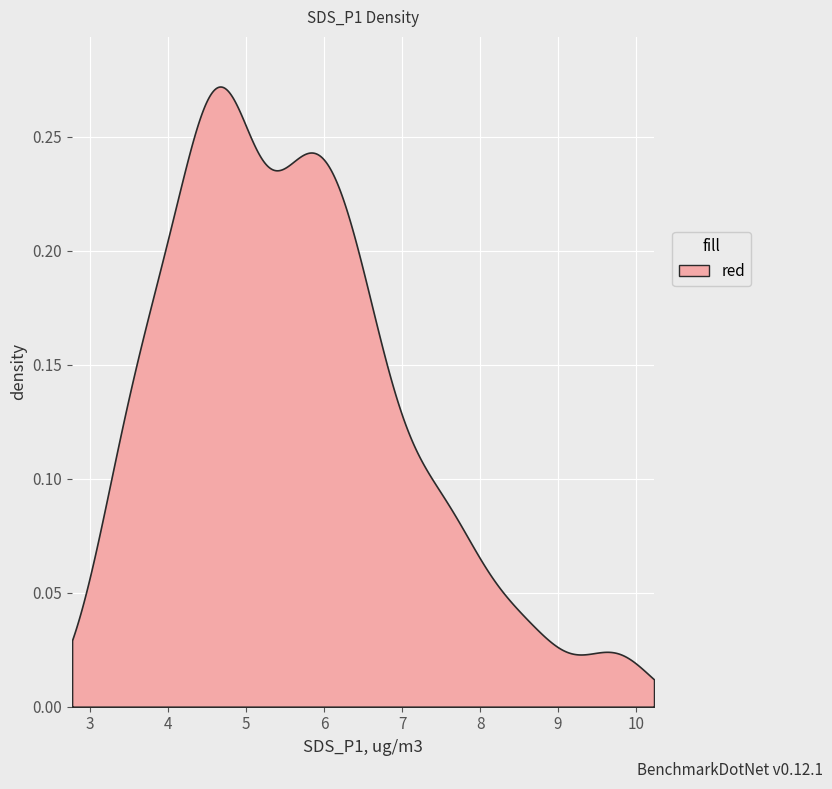

List the labels in order of value, largest first.

30, 10, 15, 31, 35, 26, 36, 7, 6, 18, 21, 9, 16, 25, 34, 33, 39, 38, 3, 28, 12, 24, 32, 14, 19, 20, 1, 27, 37, 17, 22, 13, 23, 8, 11, 2, 29, 0, 5, 4